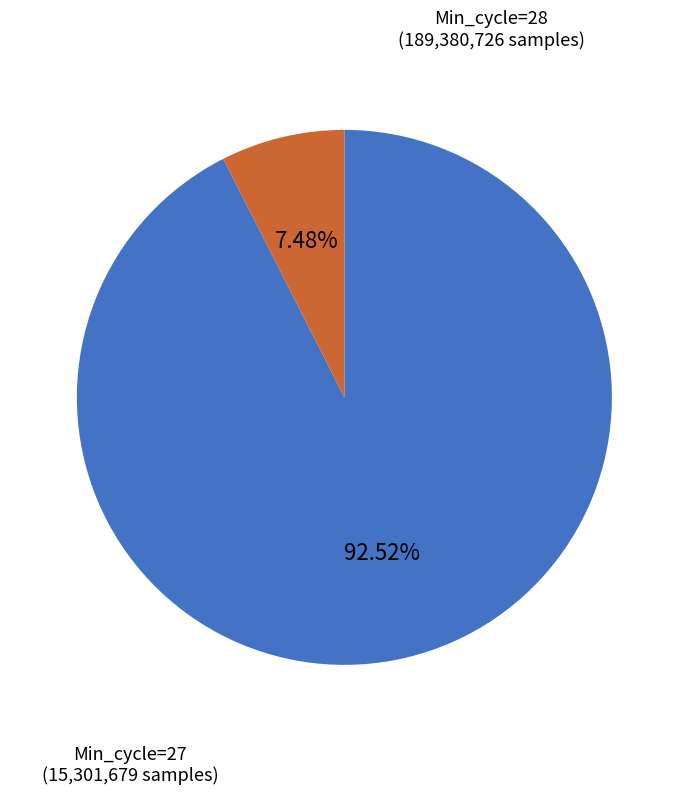

Does any single category account for the majority?

Yes